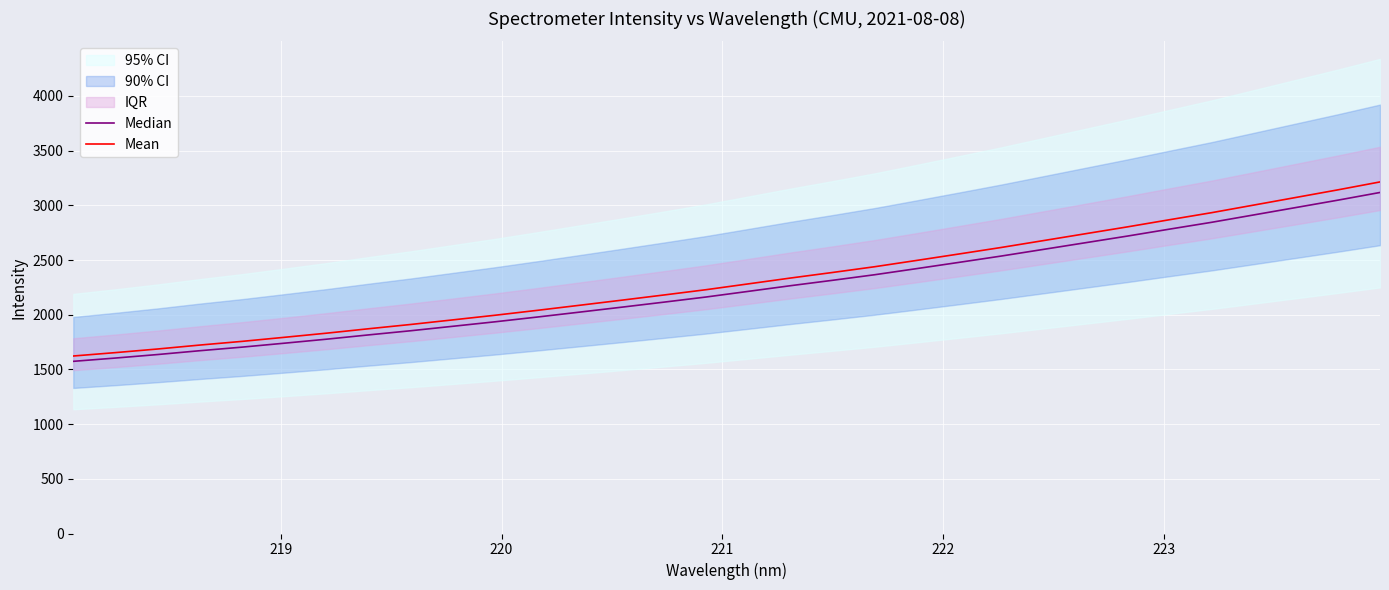

What is the highest value of the Mean series?

3214.1